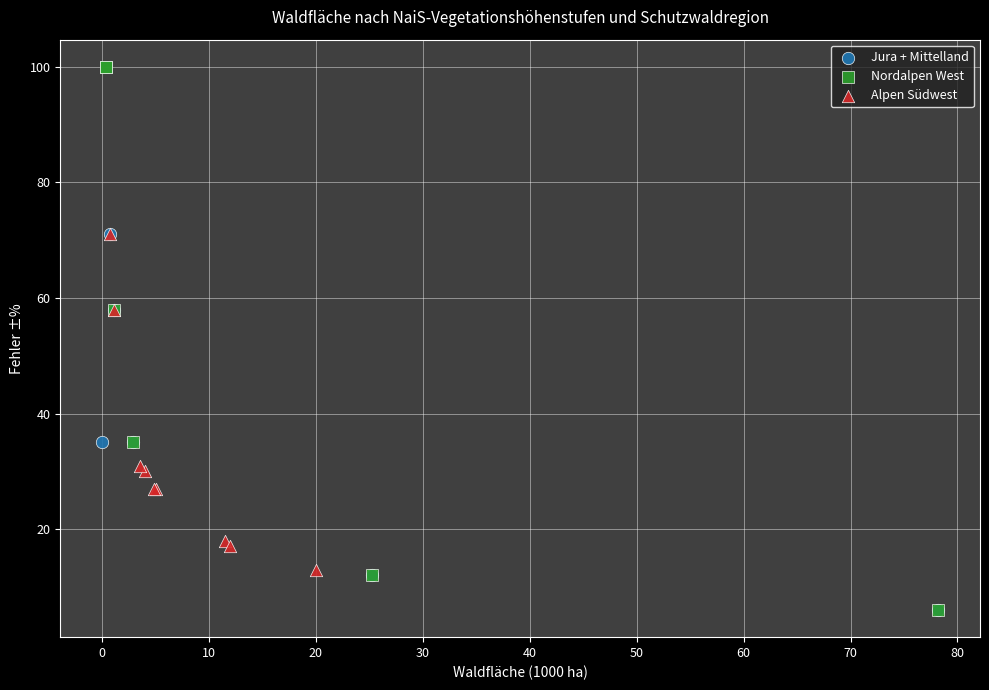

Which series reaches the maximum Y coordinate?

Nordalpen West